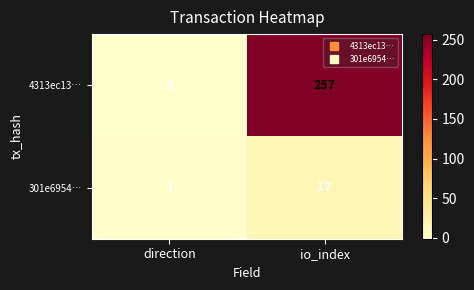

Which label corresponds to the largest value in the chart?

io_index